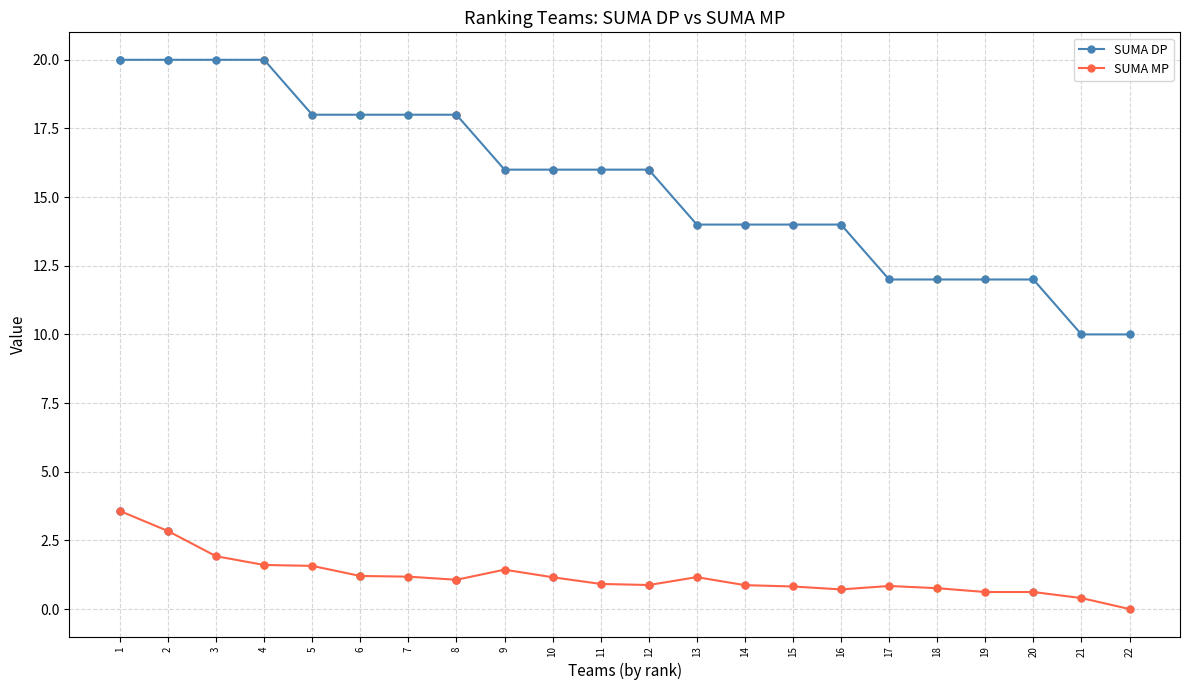

Reading left to right, what are all the values shown in this chart?

SUMA DP: 20.0	20.0	20.0	20.0	18.0	18.0	18.0	18.0	16.0	16.0	16.0	16.0	14.0	14.0	14.0	14.0	12.0	12.0	12.0	12.0	10.0	10.0
SUMA MP: 3.6	2.8	1.9	1.6	1.6	1.2	1.2	1.1	1.4	1.2	0.9	0.9	1.2	0.9	0.8	0.7	0.8	0.8	0.6	0.6	0.4	0.0